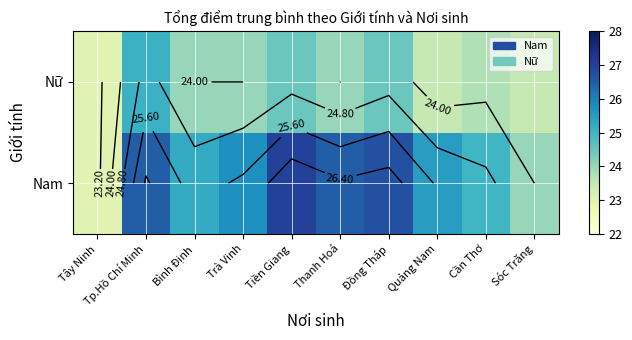

At which label is Nữ closest to 24?

Bình Định